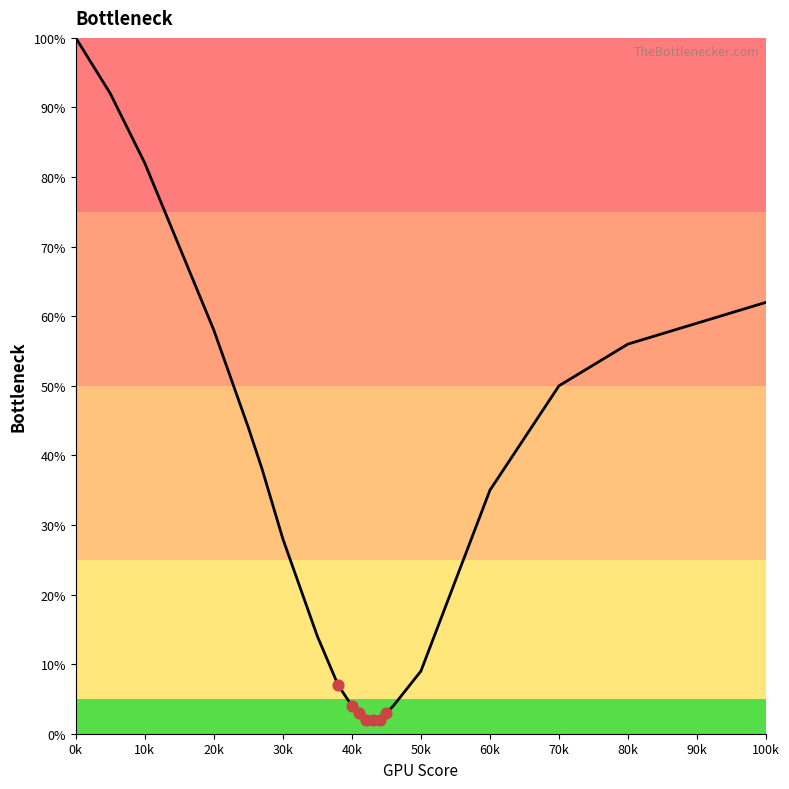

What is the greatest value displayed?

100